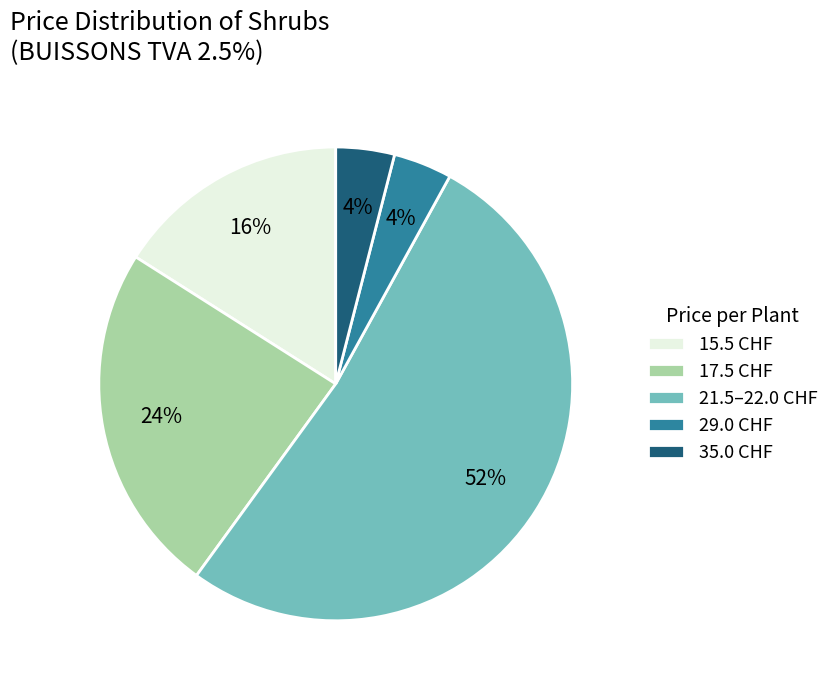

Does any single category account for the majority?

Yes